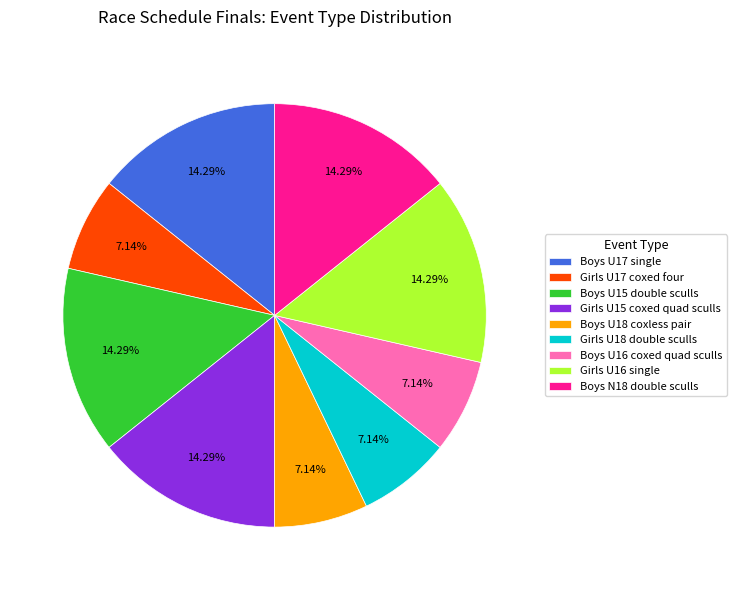

What portion of the pie excludes Girls U18 double sculls?

92.9%